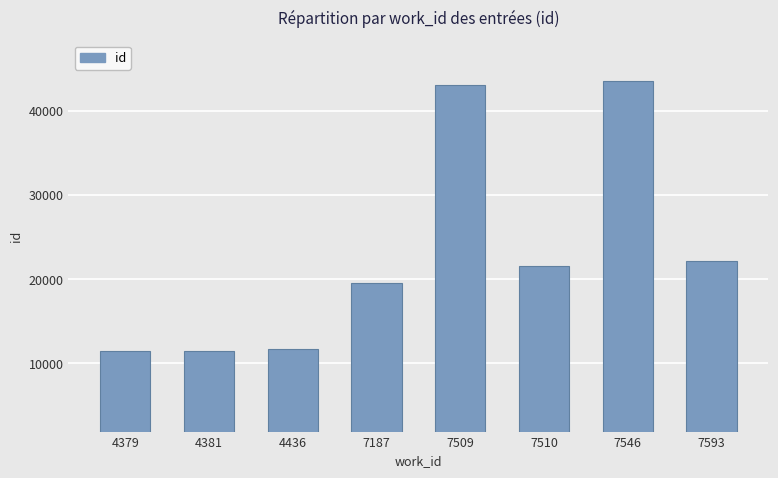

What is the value of the 2nd bar from the left?

11515